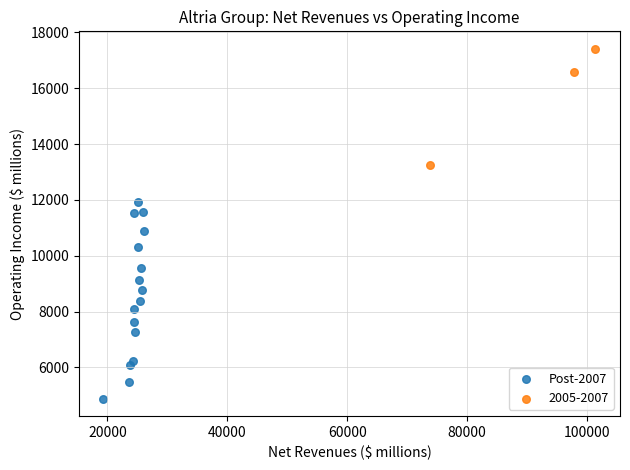

Which series contains the highest Y value?

2005-2007